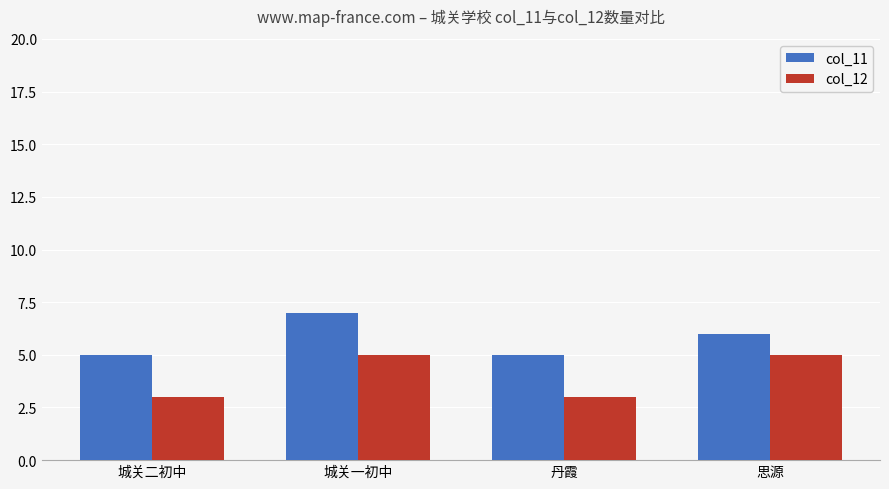

What is the minimum value for col_11?

5